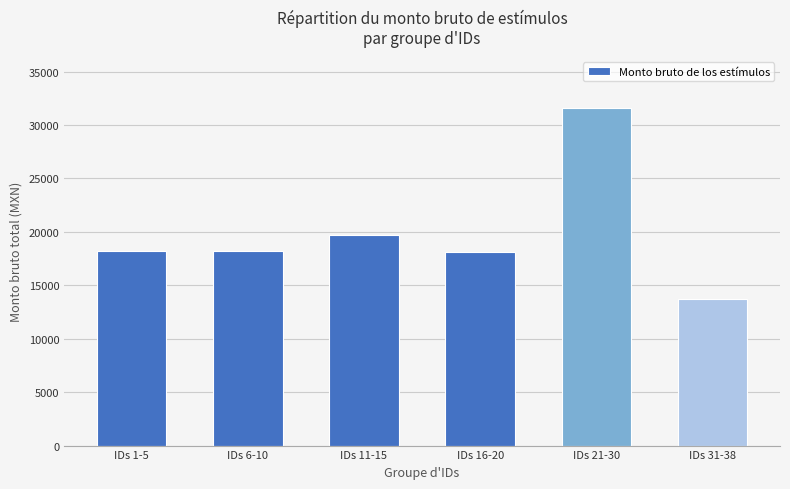

Approximately how many times larger is the value at IDs 6-10 compared to IDs 31-38?

1.3